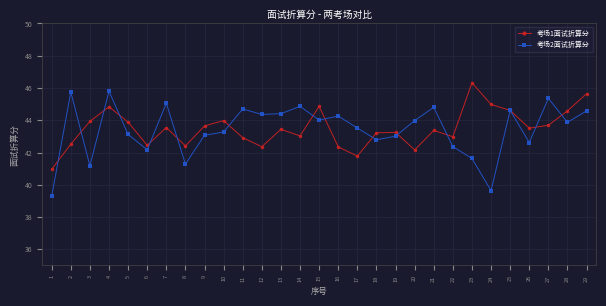

Between which two adjacent categories do 考场1面试折算分 and 考场2面试折算分 first intersect?

1 and 2